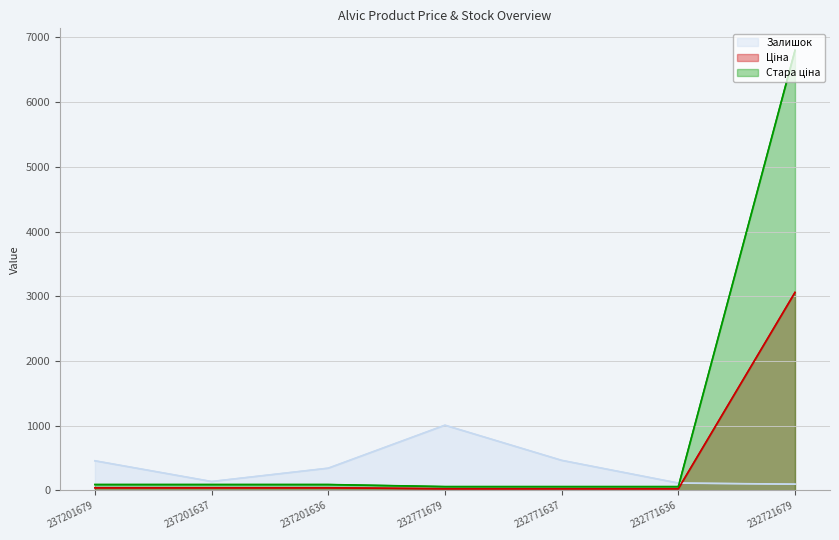

How many lines are shown in the chart?

3